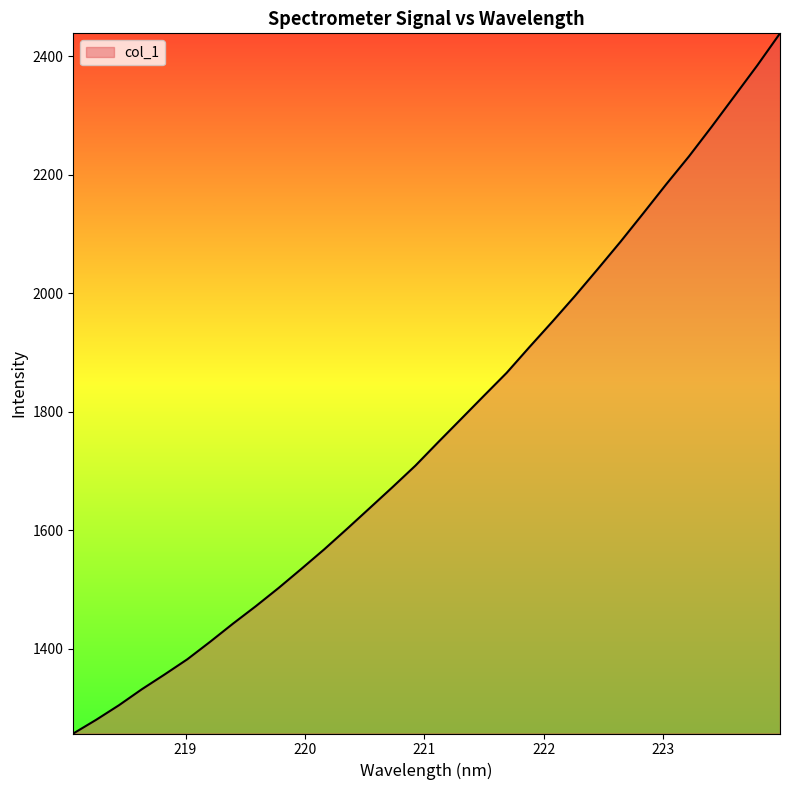

True or false: there are more than 0 points higher than both neighbors.

False